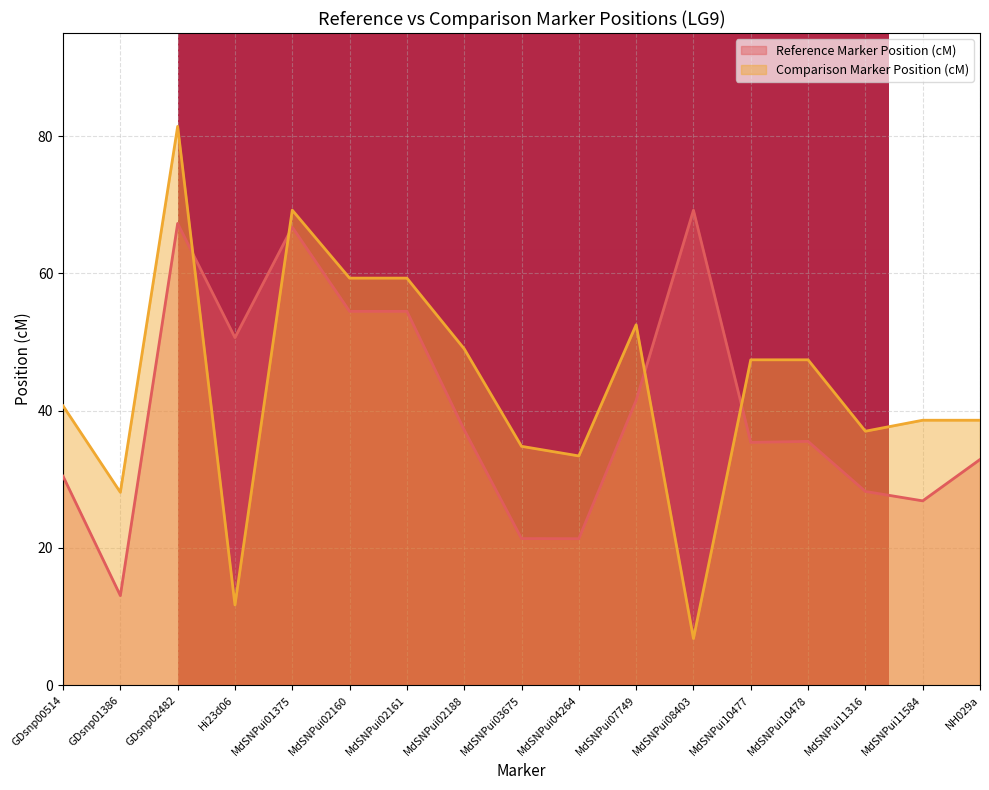

Reading left to right, what are all the values shown in this chart?

Reference Marker Position (cM): GDsnp00514=30.4	GDsnp01386=13.1	GDsnp02482=67.3	Hi23d06=50.6	MdSNPui01375=66.7	MdSNPui02160=54.5	MdSNPui02161=54.5	MdSNPui02188=37.2	MdSNPui03675=21.4	MdSNPui04264=21.3	MdSNPui07749=41.5	MdSNPui08403=69.2	MdSNPui10477=35.4	MdSNPui10478=35.5	MdSNPui11316=28.2	MdSNPui11584=26.9	NH029a=32.9
Comparison Marker Position (cM): GDsnp00514=40.7	GDsnp01386=28.1	GDsnp02482=81.4	Hi23d06=11.7	MdSNPui01375=69.2	MdSNPui02160=59.3	MdSNPui02161=59.3	MdSNPui02188=49.0	MdSNPui03675=34.8	MdSNPui04264=33.4	MdSNPui07749=52.5	MdSNPui08403=6.8	MdSNPui10477=47.4	MdSNPui10478=47.4	MdSNPui11316=37.0	MdSNPui11584=38.6	NH029a=38.6